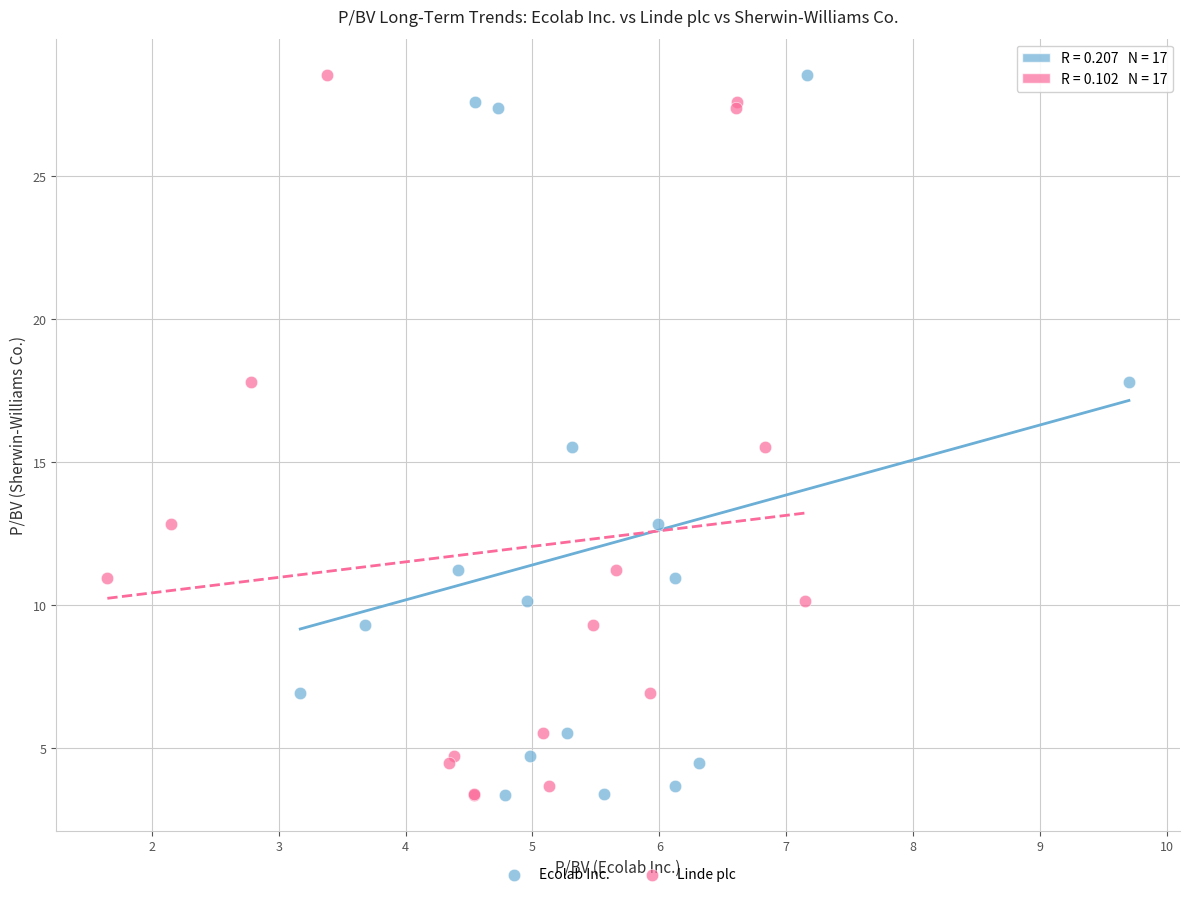

What are all the series names shown in the legend?

Ecolab Inc., Linde plc